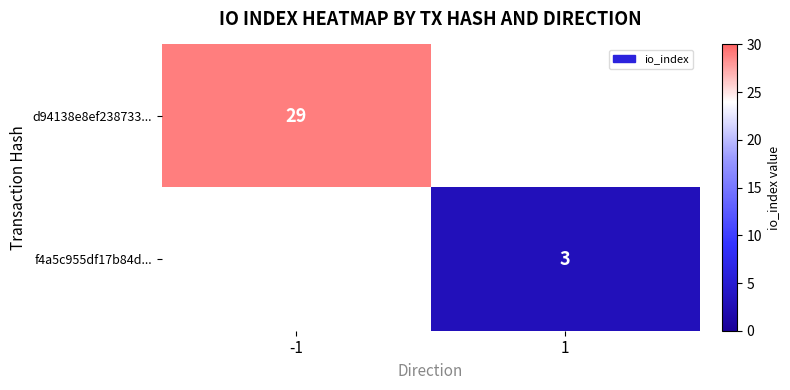

True or false: d94138e8ef238733... has a value of 50 at -1.

False